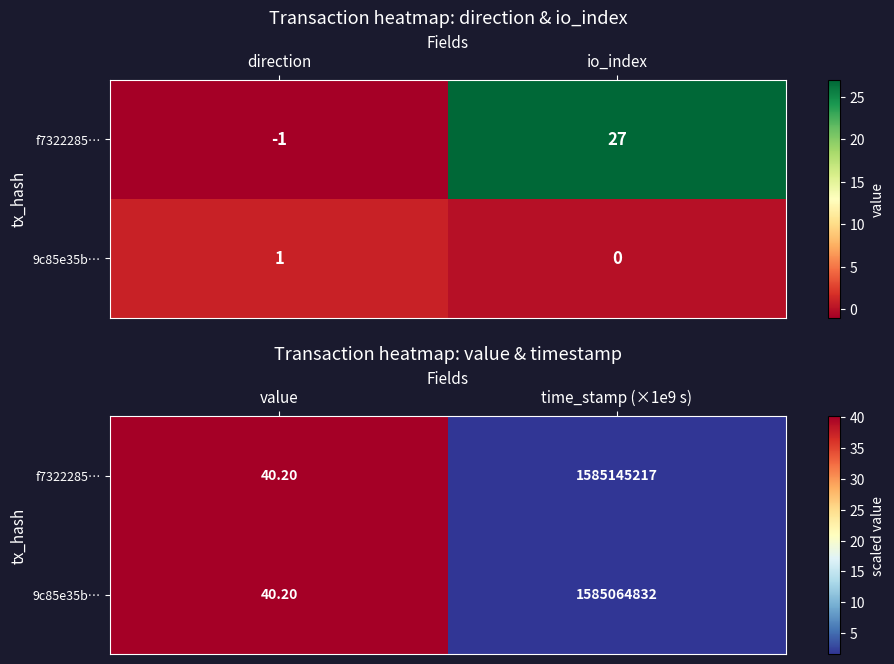

Count the number of data series in this chart.

2